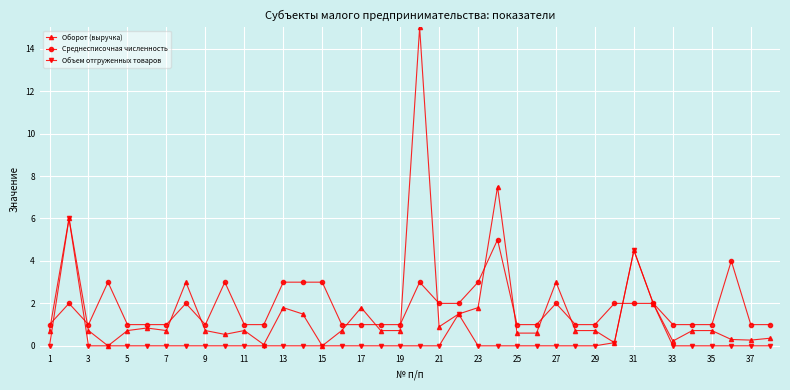

Rank the series by their maximum value, from lowest to highest.

Среднесписочная численность, Объем отгруженных товаров, Оборот (выручка)